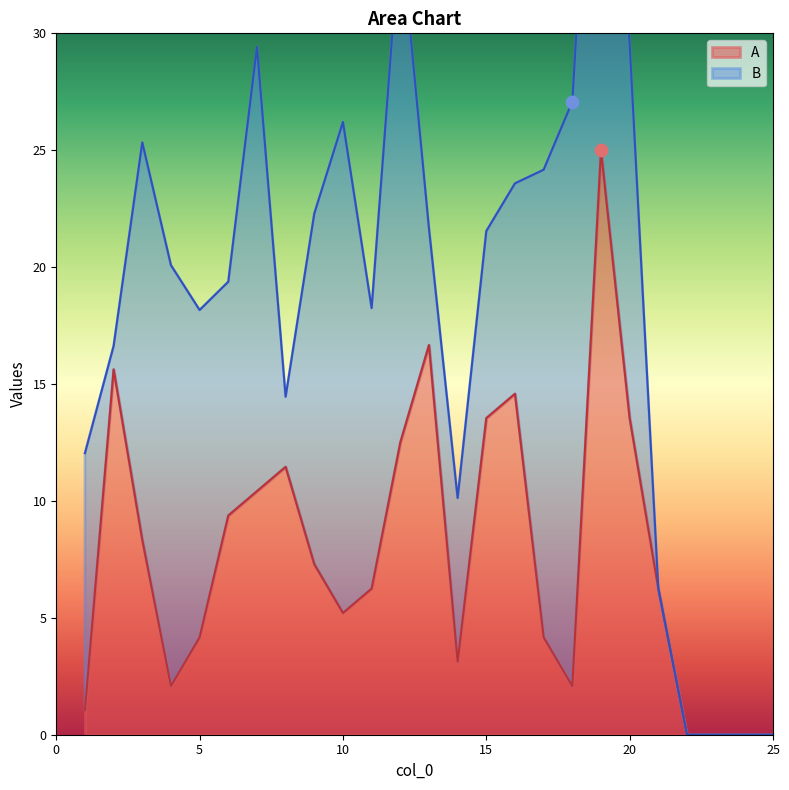

Between 2 and 17, which is larger?

2